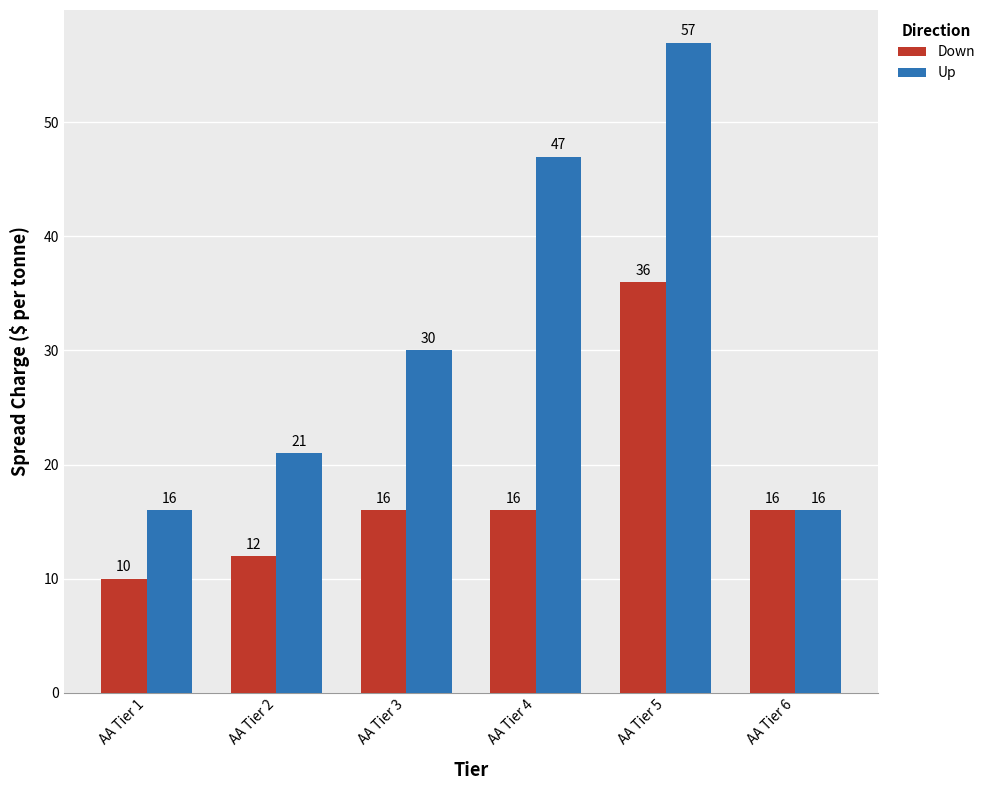

True or false: Down has a value of 4 at AA Tier 4.

False